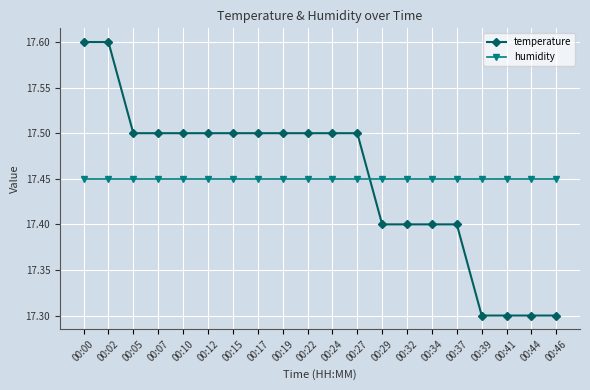

Is the value of temperature at 00:05 greater than the value of humidity at 00:15?

Yes